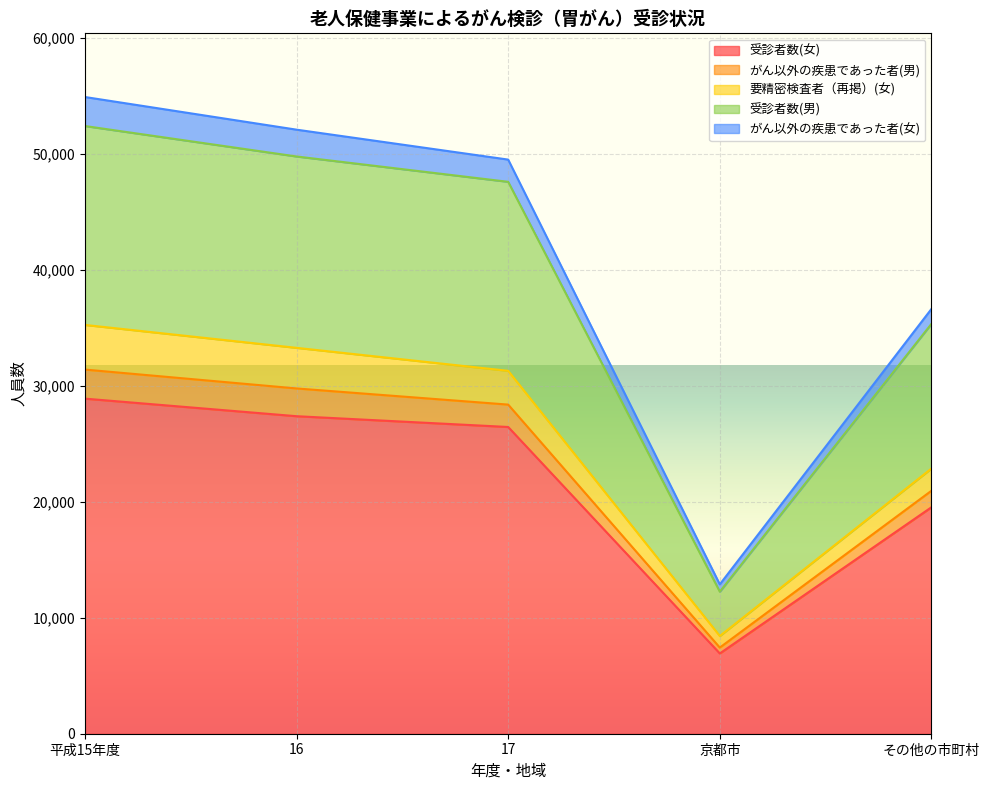

True or false: 受診者数(男) and がん以外の疾患であった者(男) intersect in this chart.

False